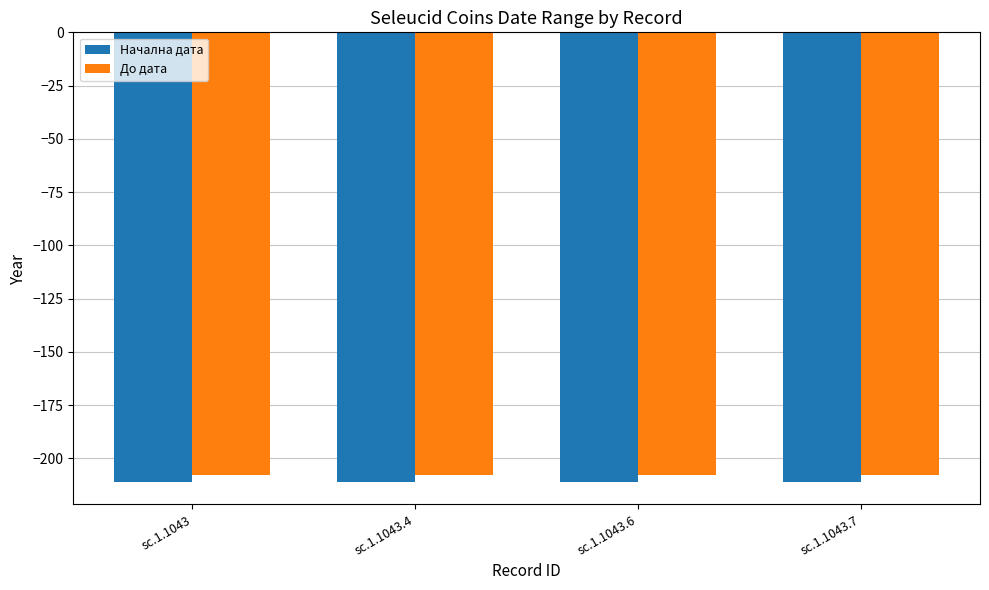

Are the bars grouped side by side (vs. stacked)?

Yes